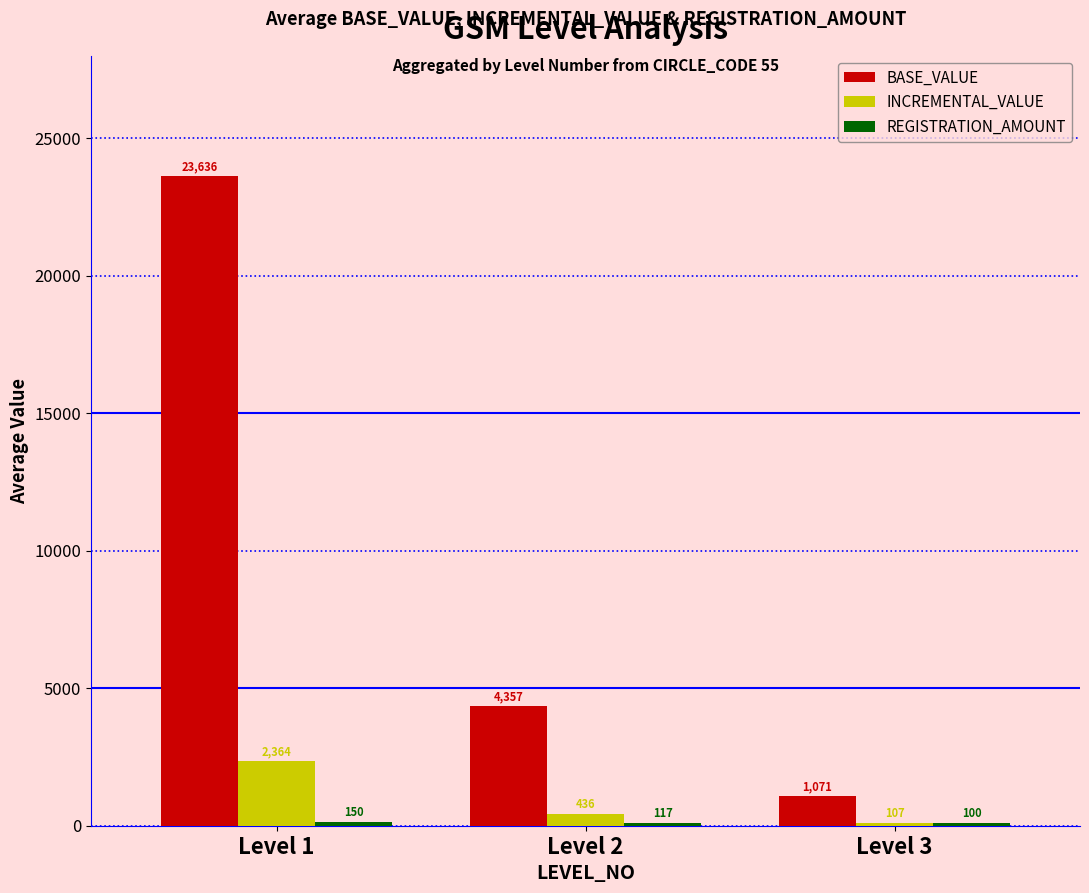

Rank the categories by INCREMENTAL_VALUE value from highest to lowest.

Level 1, Level 2, Level 3